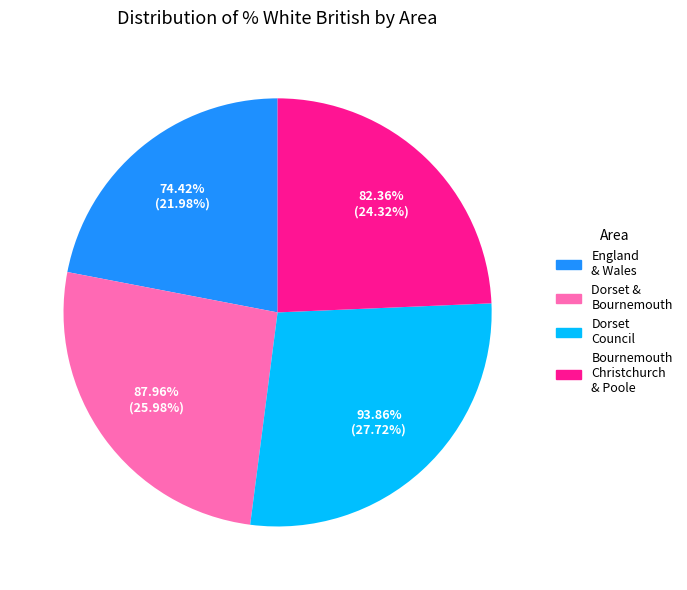

To the nearest percent, what portion does England and Wales represent?

22%